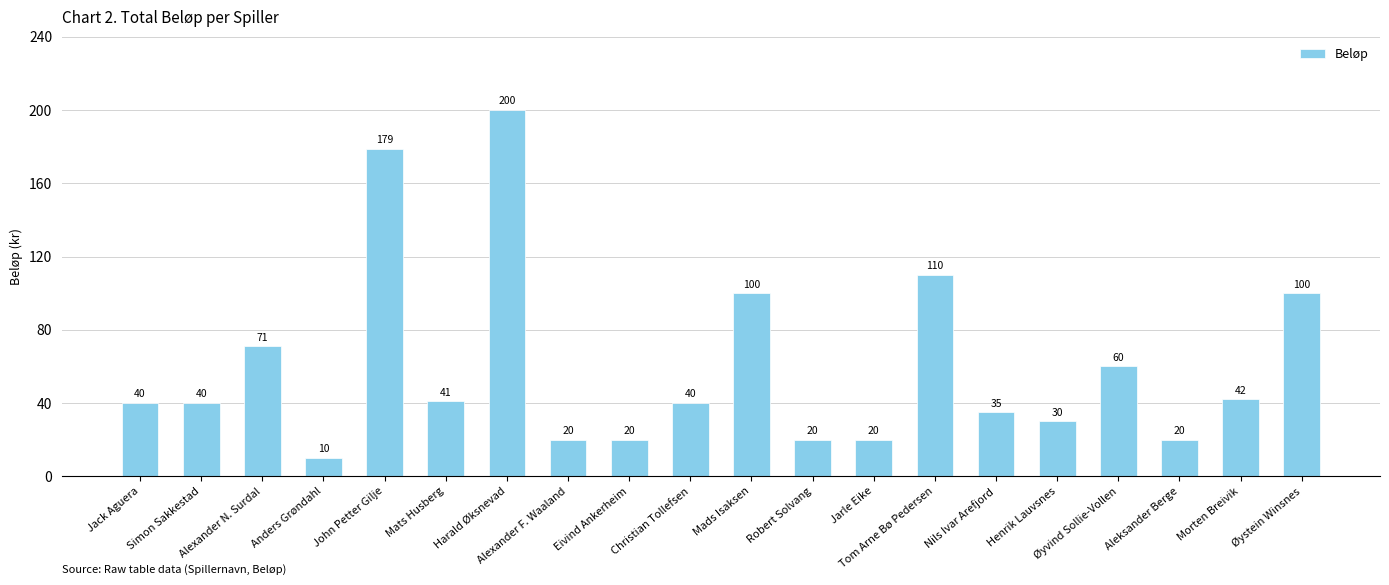

How many bars are there in total?

20